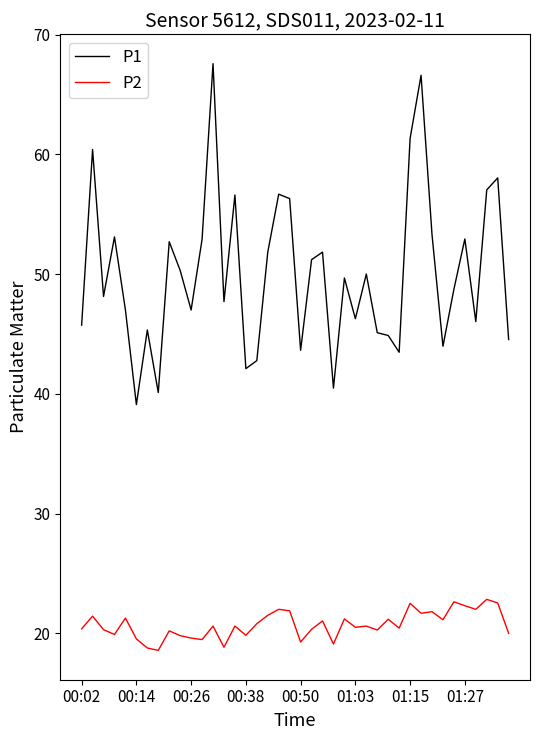

Rank the series by their average value, from lowest to highest.

P2, P1